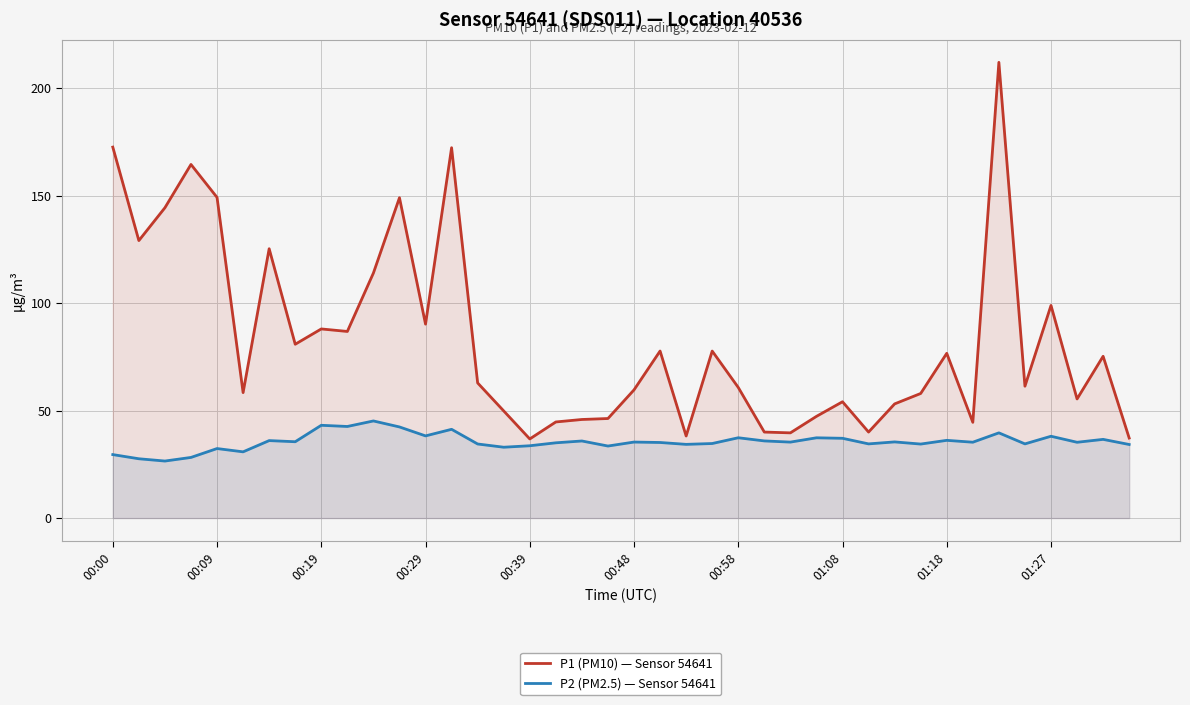

List the series in order of their overall mean, lowest first.

P2 (PM2.5) — Sensor 54641, P1 (PM10) — Sensor 54641